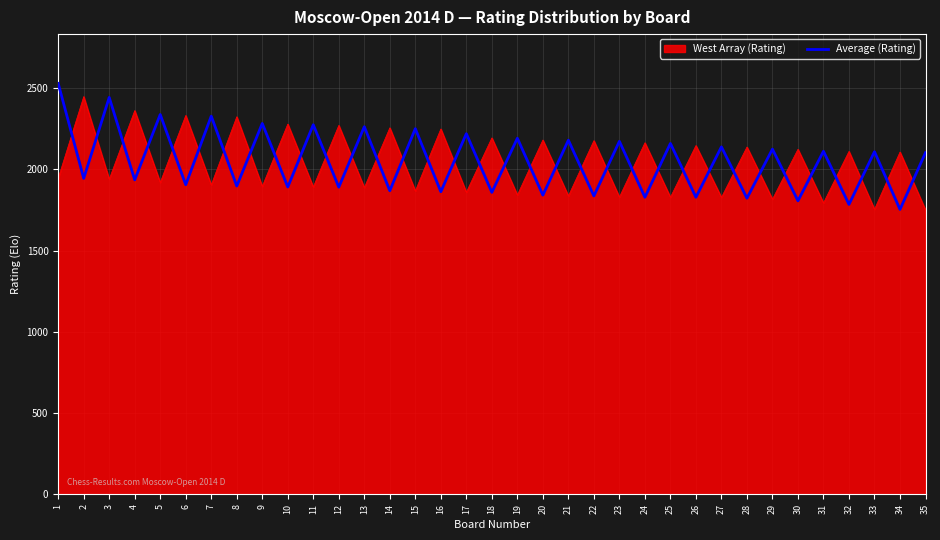

What is the total value across all series at 35?

3852